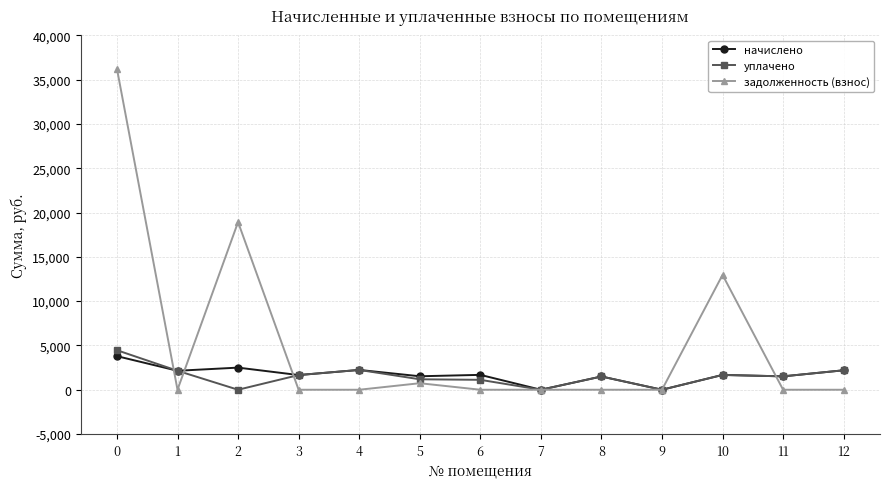

What is the maximum value for задолженность (взнос)?

36224.0